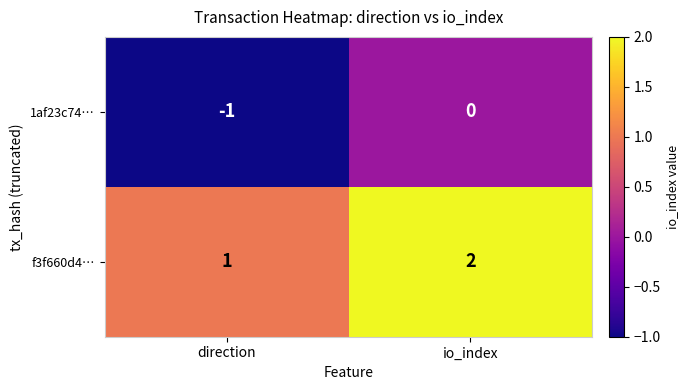

Reading left to right, what are all the values shown in this chart?

1af23c74…: direction=-1	io_index=0
f3f660d4…: direction=1	io_index=2